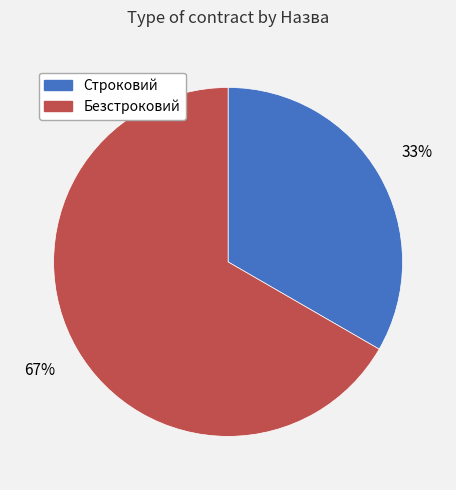

What is the majority slice?

Безстроковий